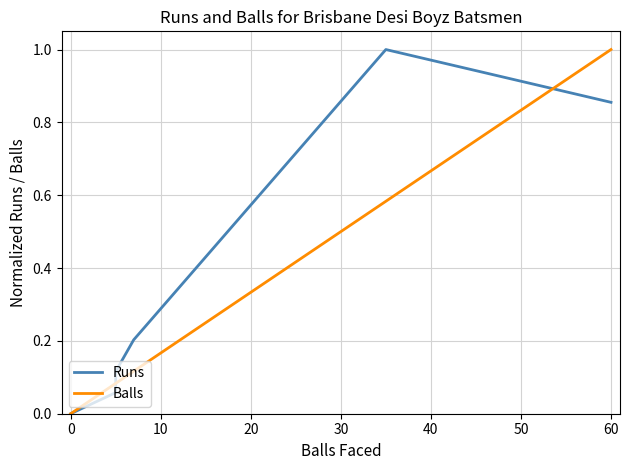

What is the label of the 9th point from the right?

10